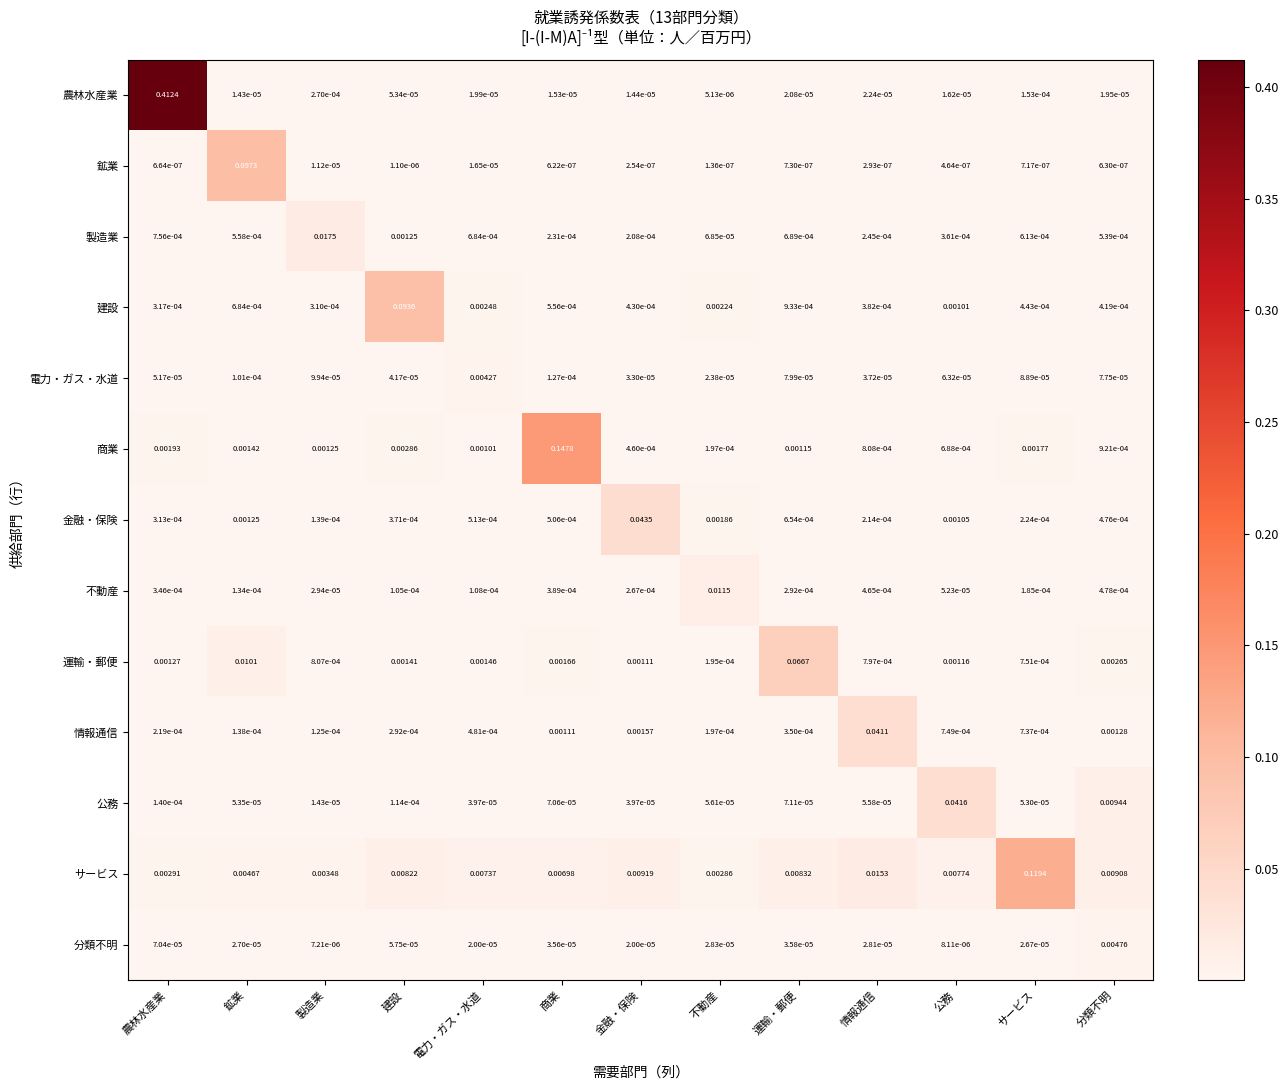

Where is 運輸・郵便 nearest to the value 0?

不動産